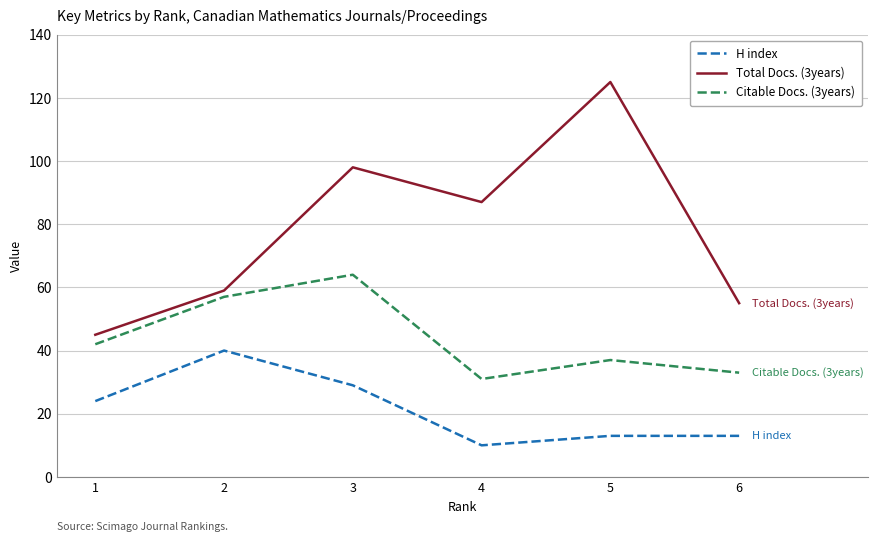

Does the chart display data point markers on the line(s)?

No